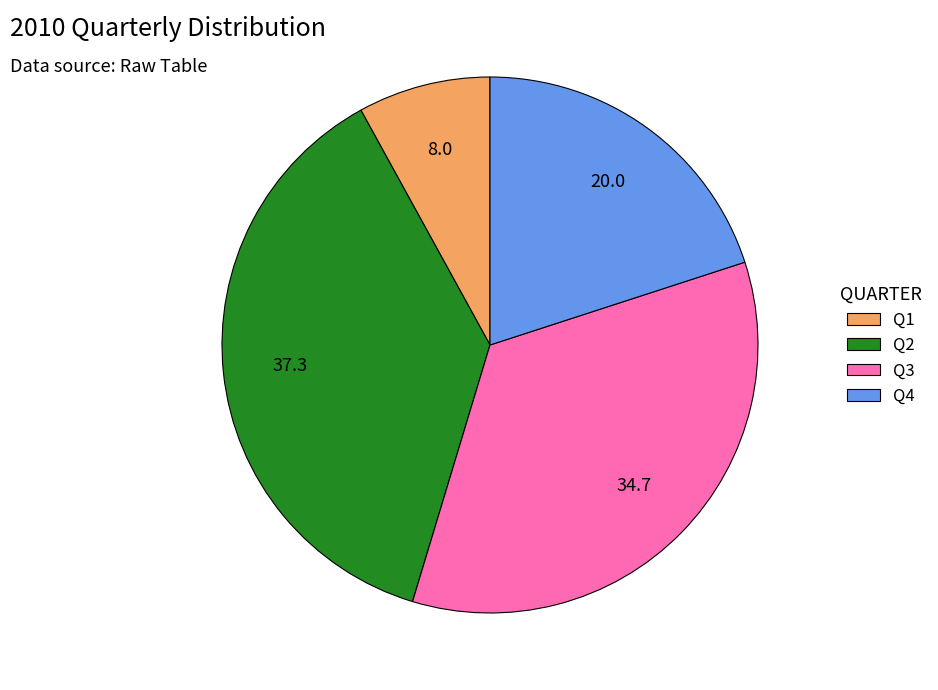

The Q4 slice represents 20% of the pie. True or false?

True